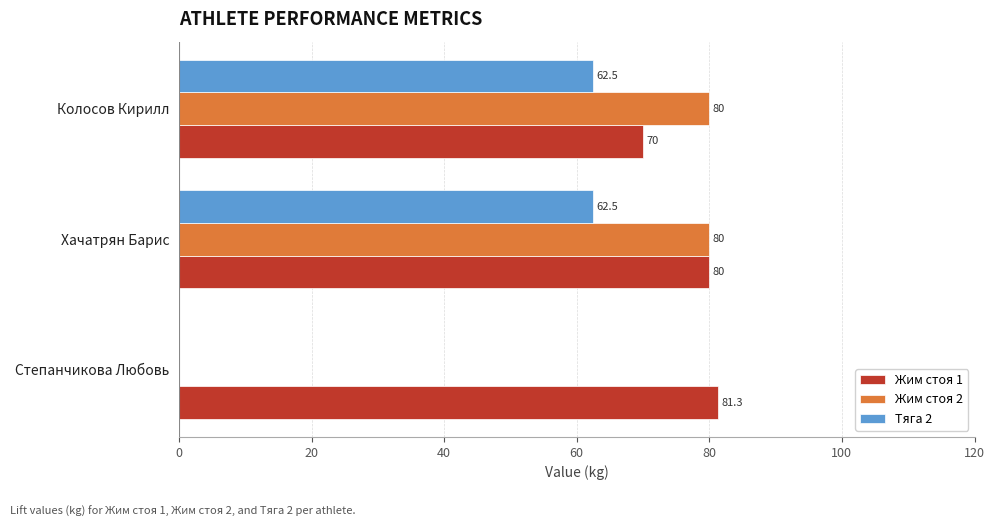

At which category is the sum across all series the highest?

Хачатрян Барис